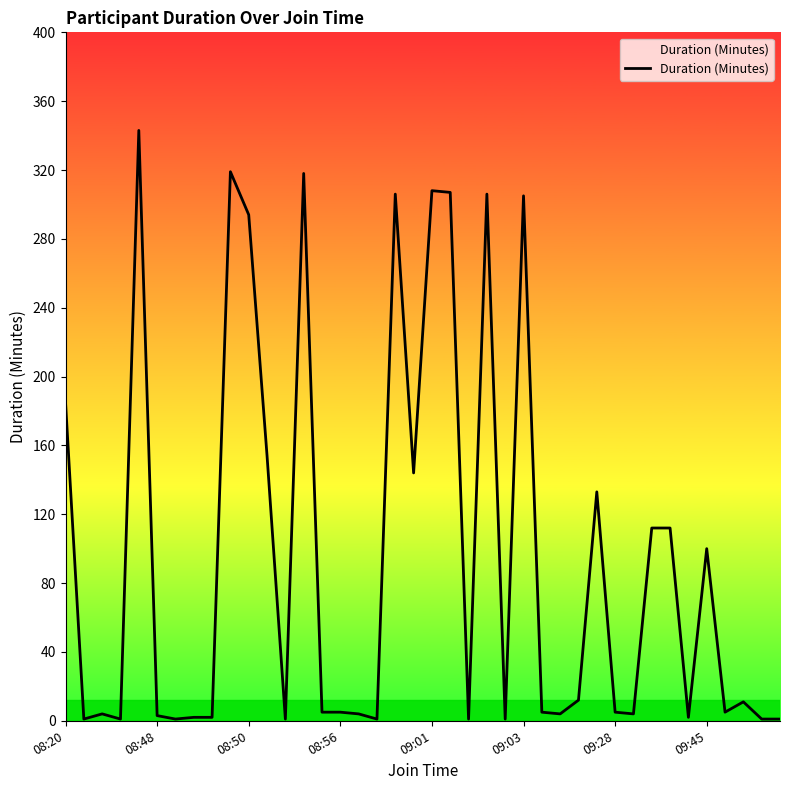

What is the greatest value displayed?

343